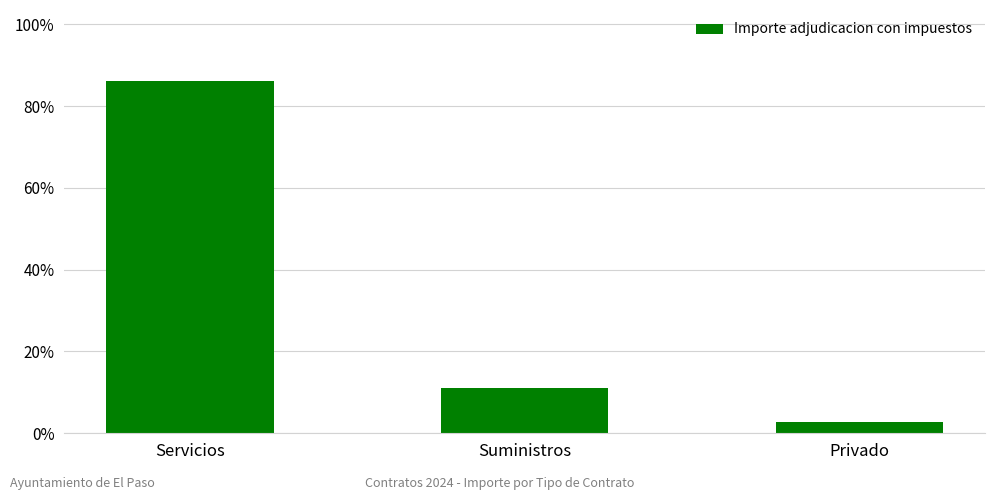

Reading left to right, list all the values displayed in this chart.

86.2	11.1	2.7